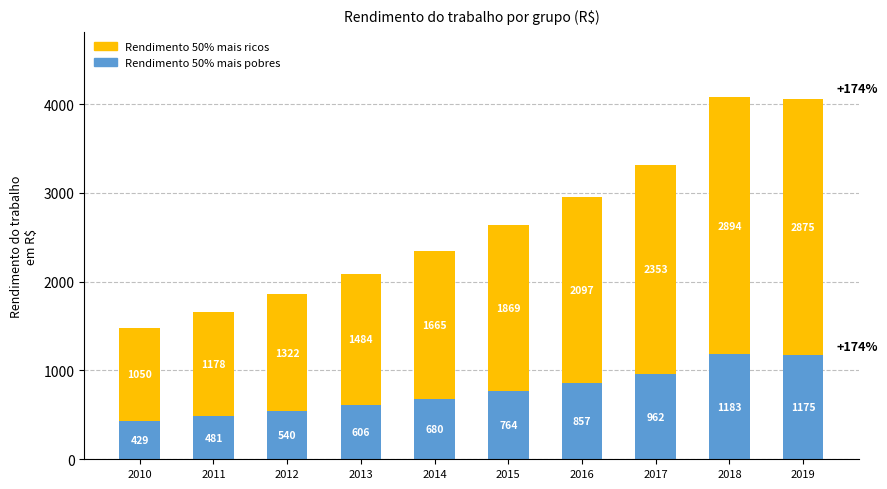

At which category is the sum across all series the highest?

2018